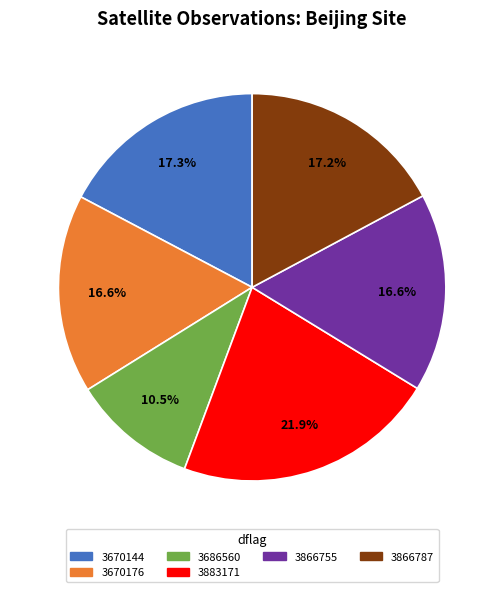

What is the largest slice in the pie chart?

3883171